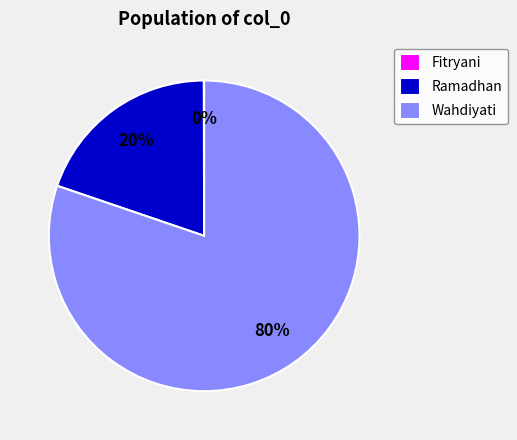

Between Ramadhan and Wahdiyati, which is larger?

Wahdiyati